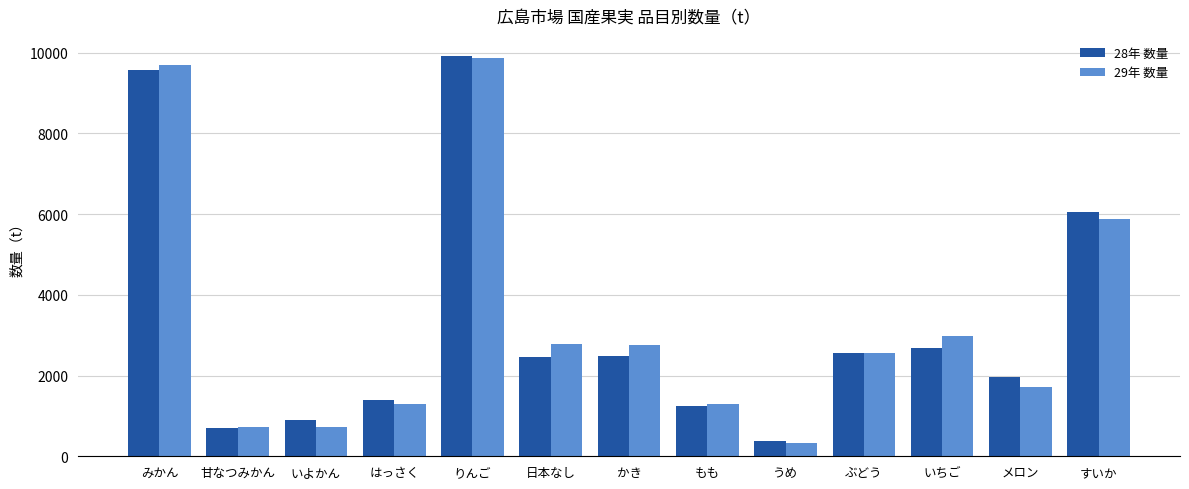

Read the 28年 数量 value at メロン, to the nearest 50.

1950